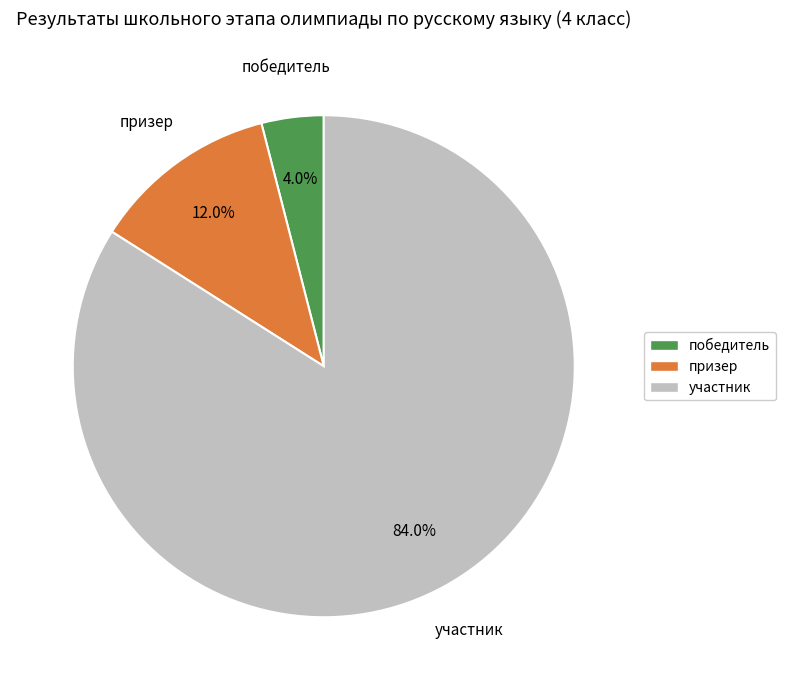

Count the number of slices in the pie.

3